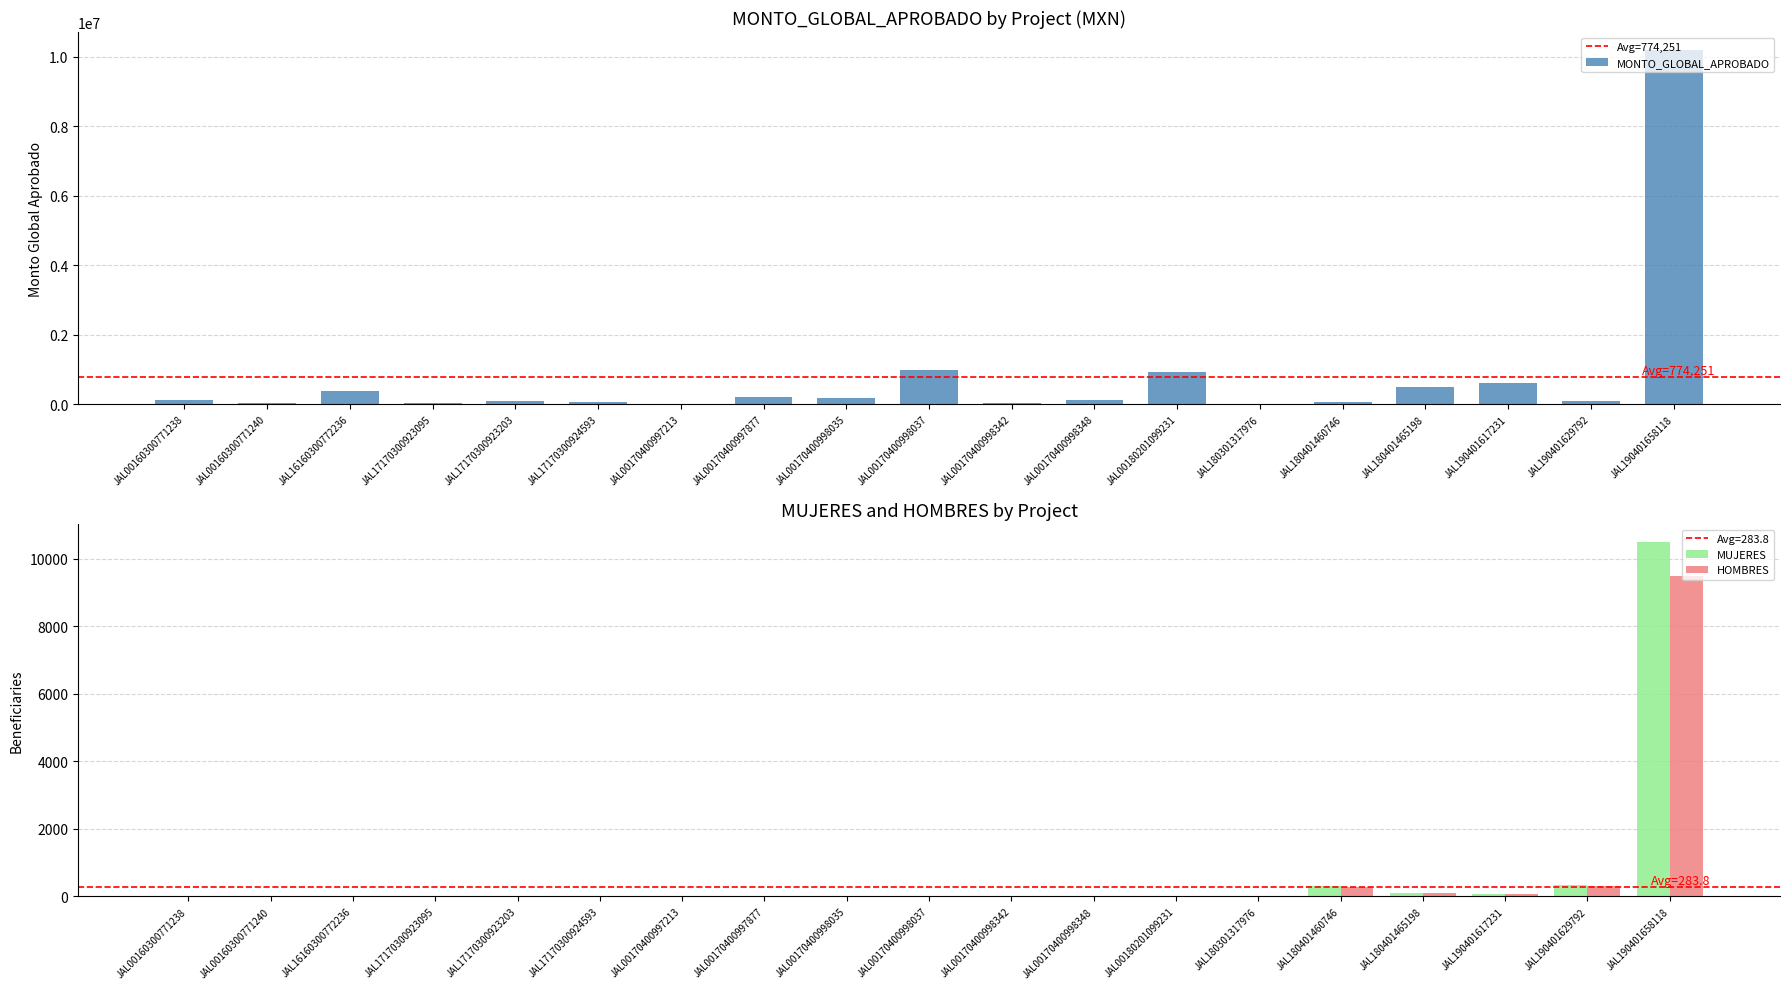

What is the sum of all MUJERES values?

11314